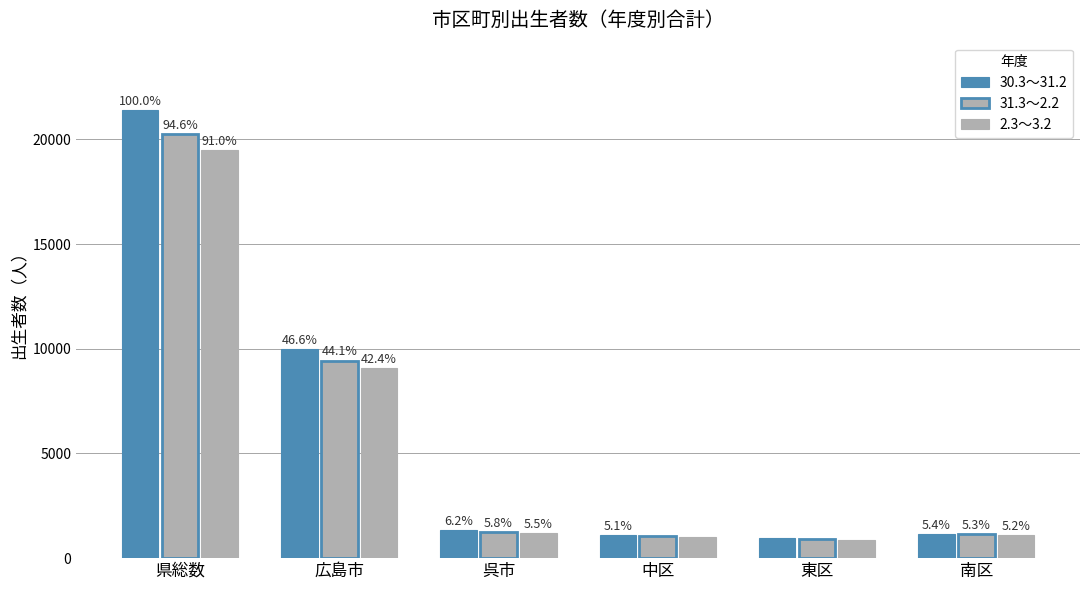

How many groups of bars are there?

6